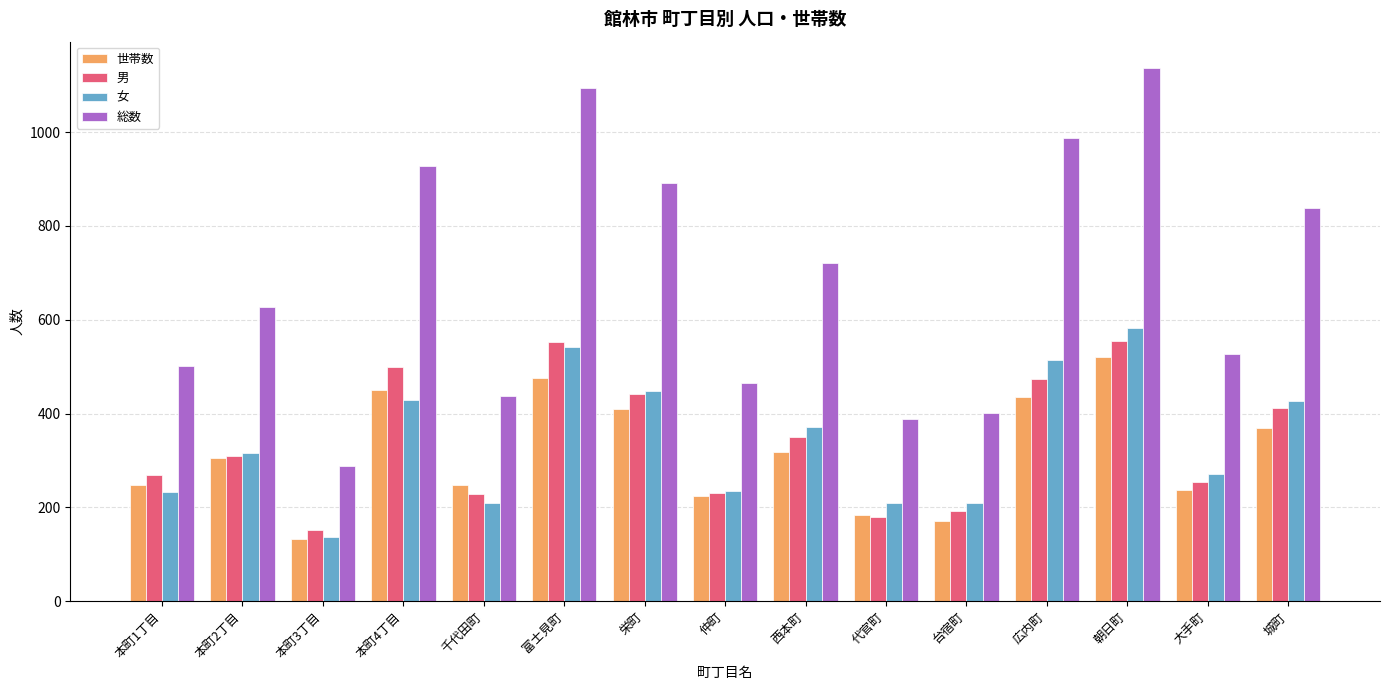

The value of 世帯数 at 本町4丁目 is 254. True or false?

False